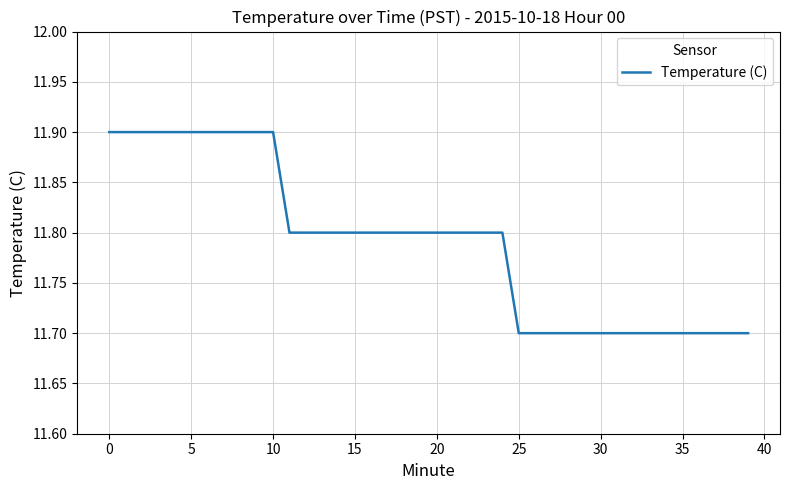

What is the minimum value shown in the chart?

11.7